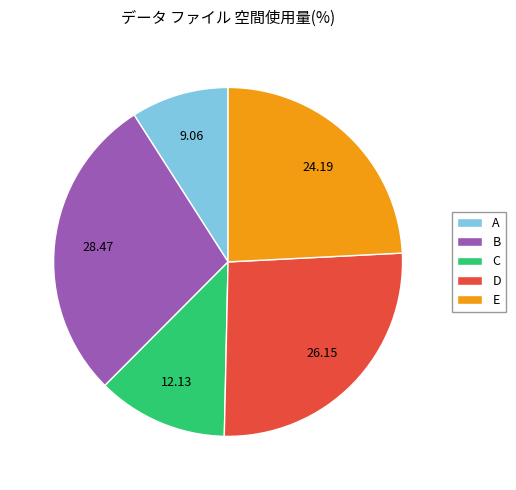

True or false: C accounts for 12% of the total.

True